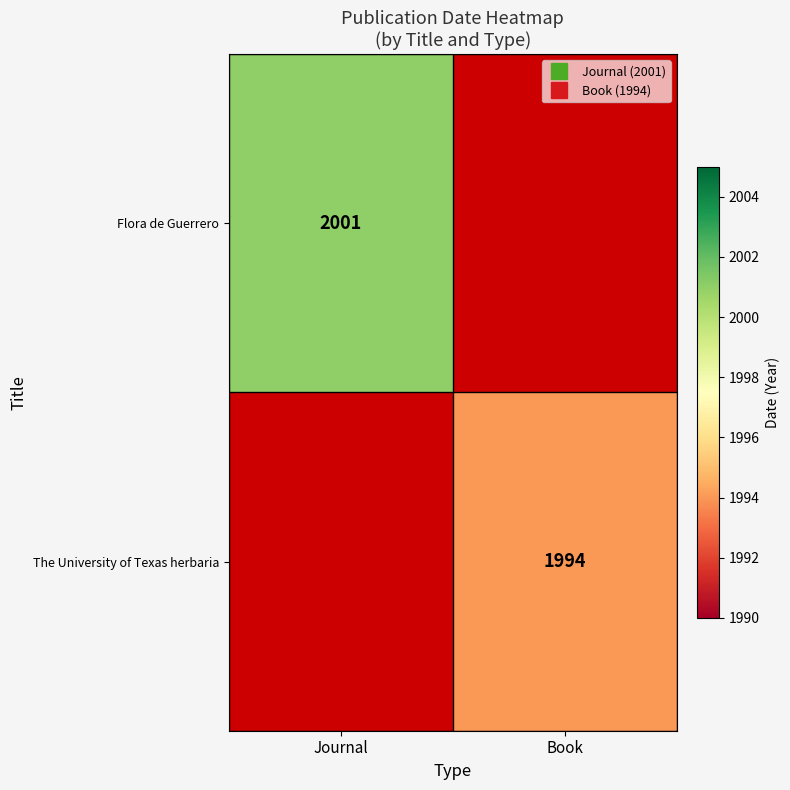

The value of Flora de Guerrero at Book is -1300. True or false?

False